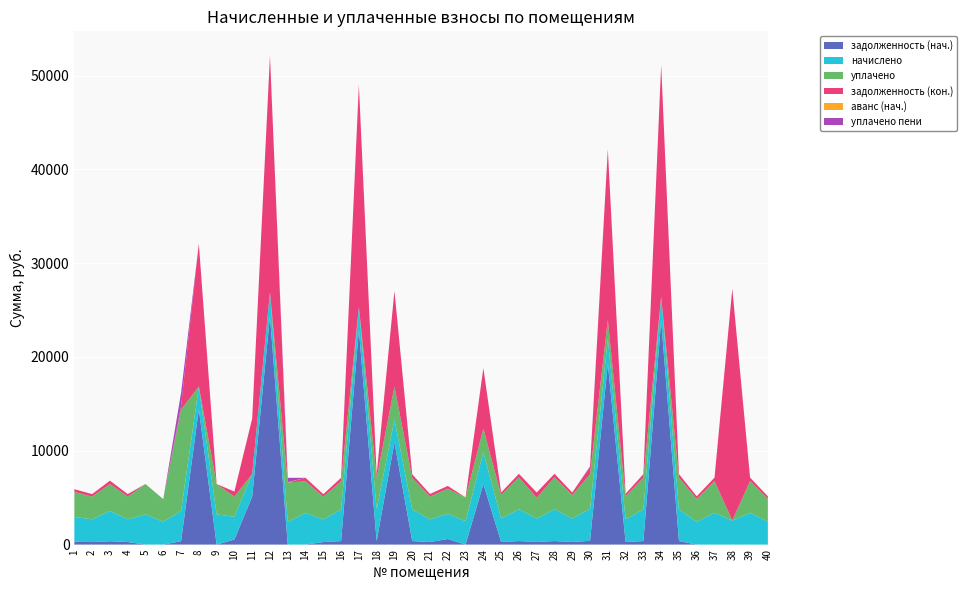

Reading left to right, list all the values displayed in this chart.

задолженность (нач.): 294.4	269.0	358.1	270.0	0.0	0.0	358.8	14420.3	0.0	536.9	5119.4	24338.8	0.0	0.0	269.0	373.3	22893.8	374.7	10905.8	375.1	269.8	595.8	0.0	6454.5	277.3	377.1	277.0	376.6	277.3	401.0	19275.2	271.5	375.2	23855.3	375.4	0.0	0.0	0.0	0.0	0.0
начислено: 2656.9	2423.2	3229.3	2423.2	3229.3	2423.2	3229.3	2423.2	3229.3	2423.2	2394.5	2571.0	2418.4	3372.4	2418.4	3372.4	2418.4	3372.4	2418.4	3372.4	2427.9	2680.7	2499.5	3396.2	2499.5	3396.2	2499.5	3396.2	2499.5	3396.2	2690.3	2437.5	3381.9	2561.5	3381.9	2437.5	3381.9	2561.5	3381.9	2437.5
уплачено: 2656.9	2422.6	2869.6	2422.6	3229.4	2420.6	10811.9	0.0	3229.4	2155.9	0.0	0.0	4201.6	3372.6	2417.7	2995.3	0.0	3371.6	3500.0	3371.6	2427.9	2681.4	2522.5	2508.8	2500.0	3394.1	2221.5	3397.1	2499.0	3717.5	1960.8	2436.3	3382.3	0.0	3381.4	2436.3	3382.3	0.0	3381.4	2436.3
задолженность (кон.): 294.8	268.9	358.0	268.9	0.0	0.0	358.8	15228.0	0.0	535.8	5917.6	25195.8	0.1	373.9	269.2	373.9	23700.0	375.3	10211.9	374.7	269.8	297.2	0.0	6456.2	277.1	378.8	555.3	376.4	278.1	748.8	18211.2	271.3	375.1	24709.1	376.3	271.3	375.1	24709.1	376.3	271.3
аванс (нач.): 0.0	0.0	0.0	0.0	0.4	2.2	0.0	0.0	0.9	0.0	0.0	0.0	42.3	1.2	0.0	0.0	0.0	0.0	0.0	0.0	0.0	0.0	22.7	0.0	0.0	0.0	0.0	0.0	0.0	0.0	0.0	0.0	0.0	0.0	0.0	0.0	0.0	0.0	0.0	0.0
уплачено пени: 0.0	0.0	0.0	0.0	0.0	0.0	1412.4	0.0	0.0	0.0	0.0	0.0	454.2	0.0	0.0	8.7	0.0	0.0	0.0	0.0	0.0	0.0	0.0	0.0	0.0	0.0	0.0	0.0	0.0	82.5	0.0	0.0	0.0	0.0	0.0	0.0	0.0	0.0	0.0	0.0